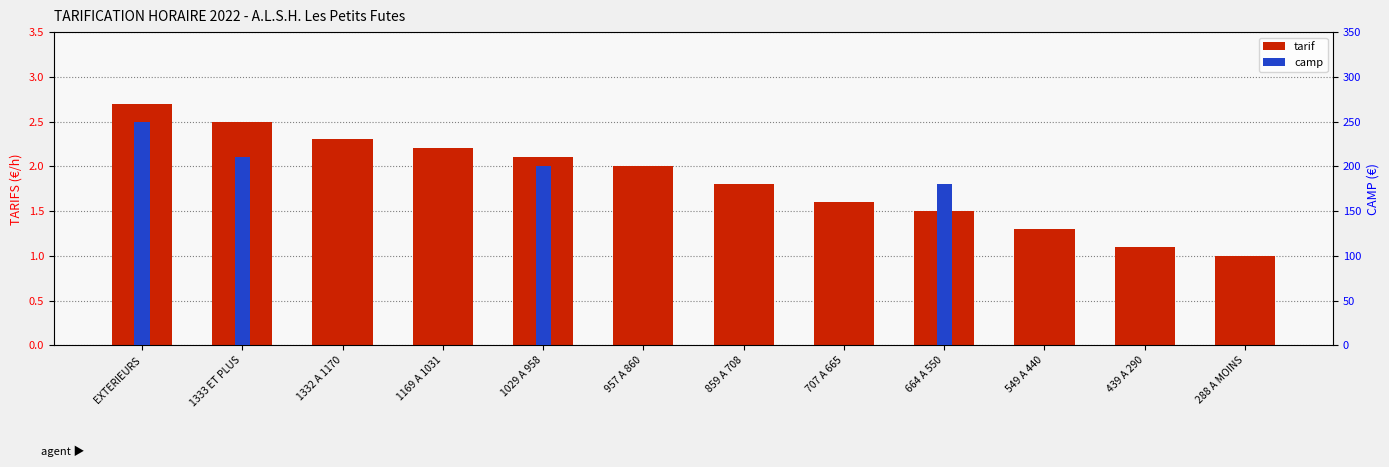

Between 707 A 665 and 439 A 290, which is larger?

707 A 665